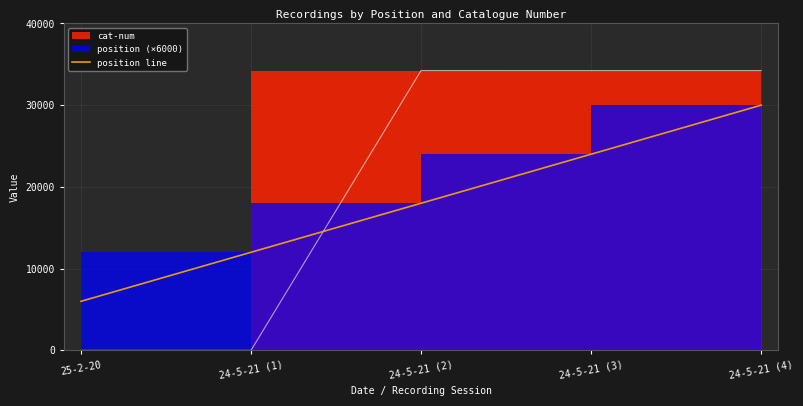

What is the value of the 3rd point from the left?

18000